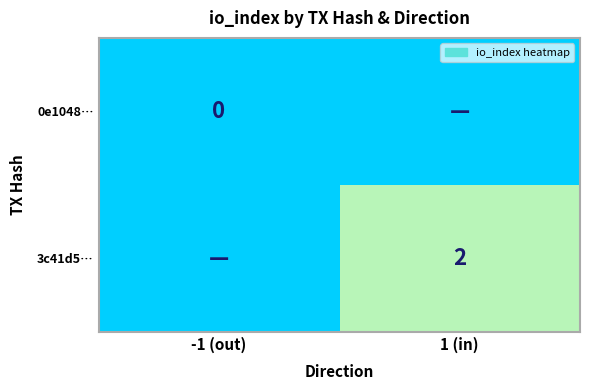

True or false: 3c41d5… has a value of 3 at 1 (in).

False